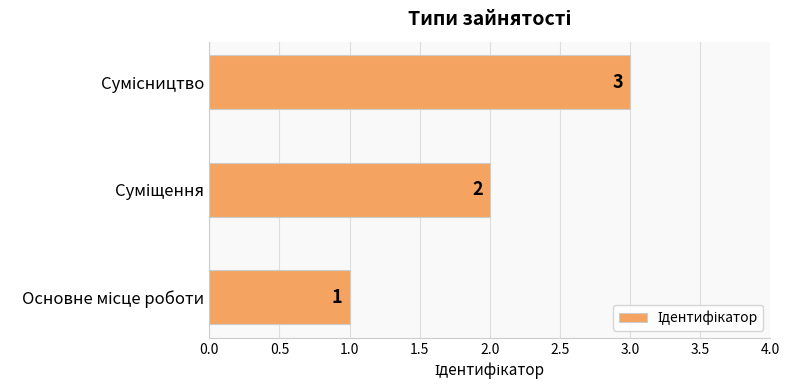

What is the smallest value displayed?

1